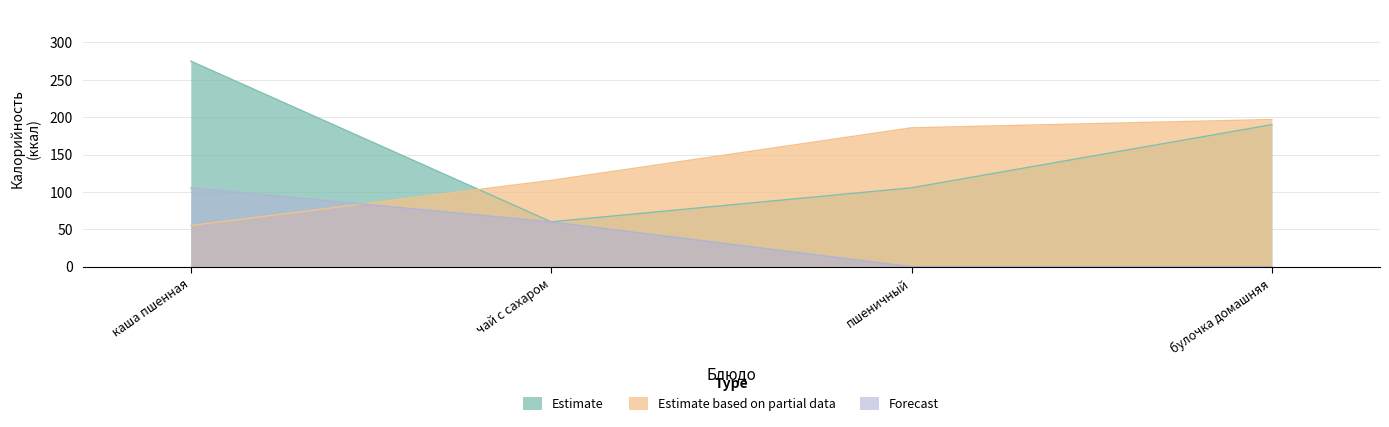

At пшеничный, list the series in order from smallest to largest.

Forecast, Estimate, Estimate based on partial data